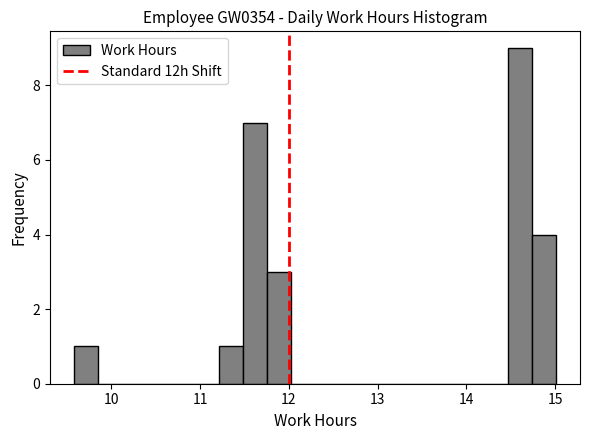

Around what value on the x-axis is the tallest bar? Give the approximate position of its centre, as read against the axis.

14.6